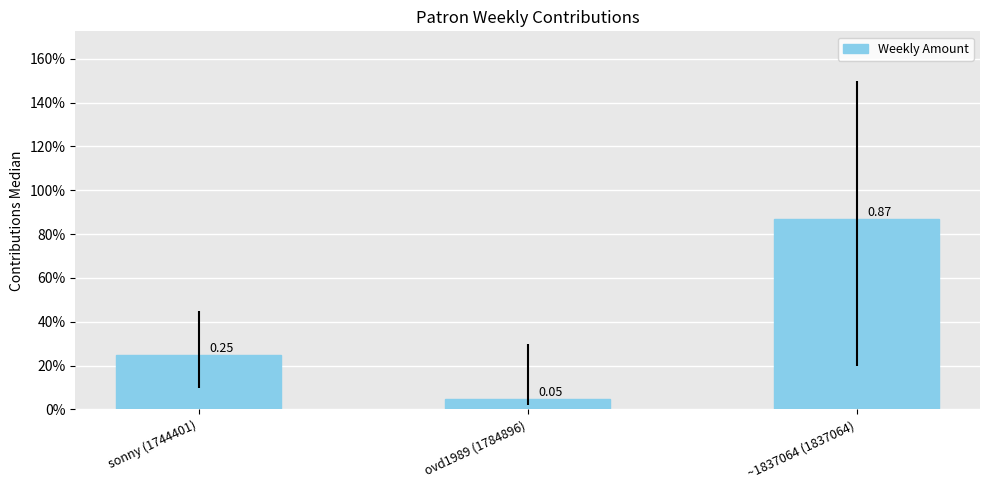

Rank the categories by value from lowest to highest.

ovd1989 (1784896), sonny (1744401), ~1837064 (1837064)